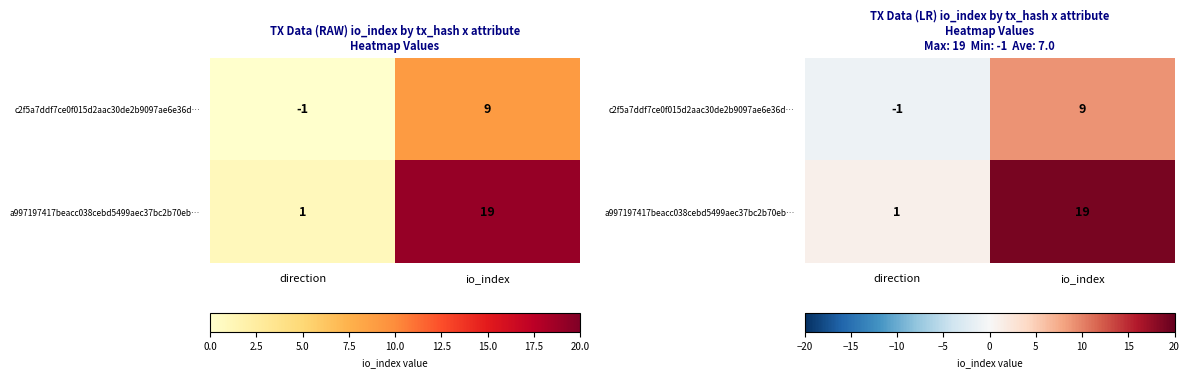

Which label corresponds to the largest value in the chart?

io_index